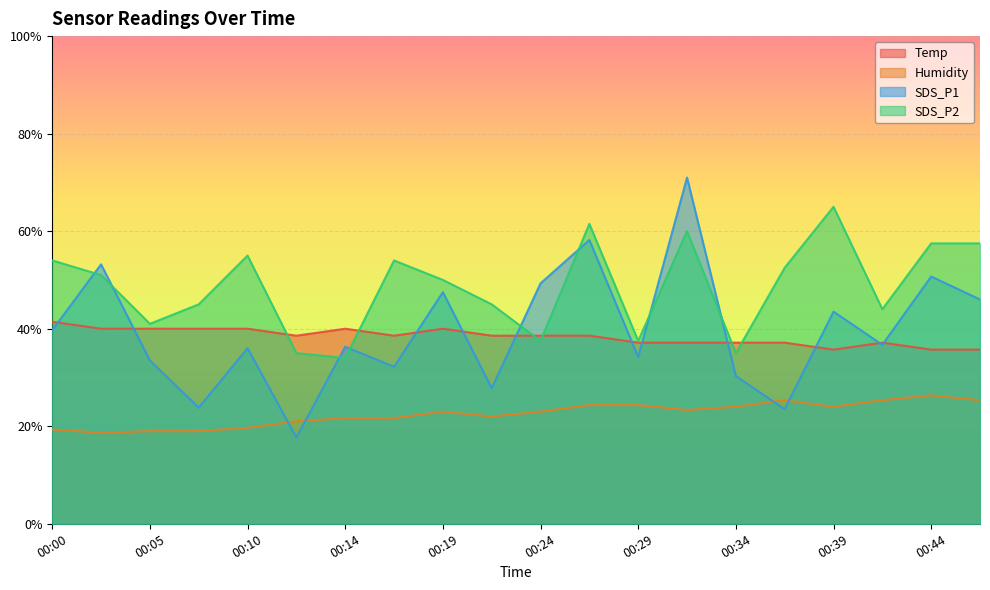

Which series has the widest spread of values?

SDS_P1